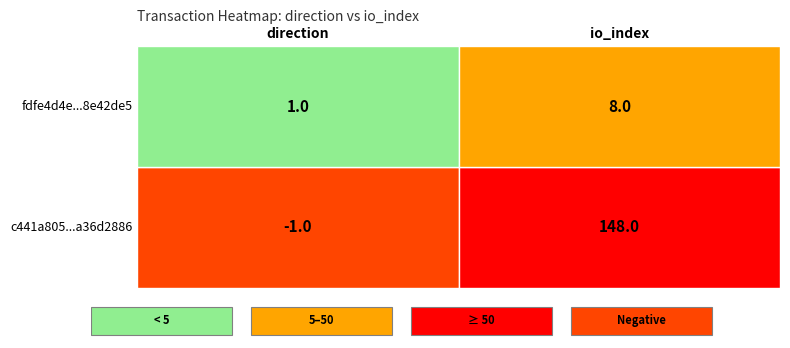

Rank the series at 1 from highest to lowest value.

c441a805a6855c9ba05fa7982f906f7a36d2886, fdfe4d4e223c4e82143853818275923c8e42de5